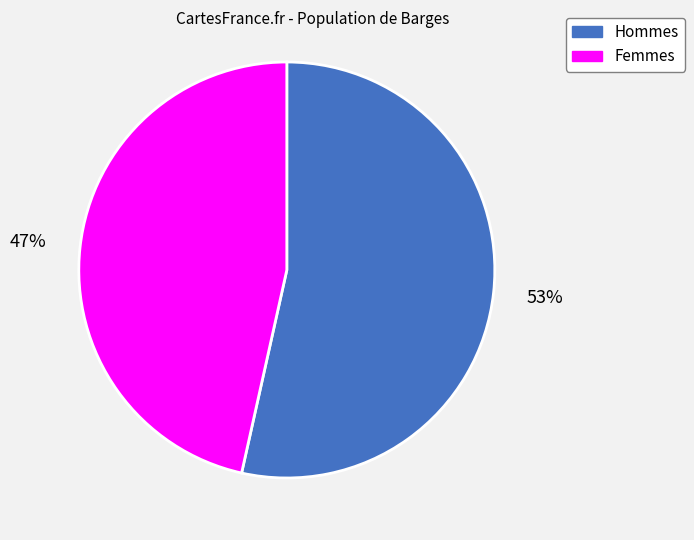

To the nearest percent, what is the average slice percentage?

50%